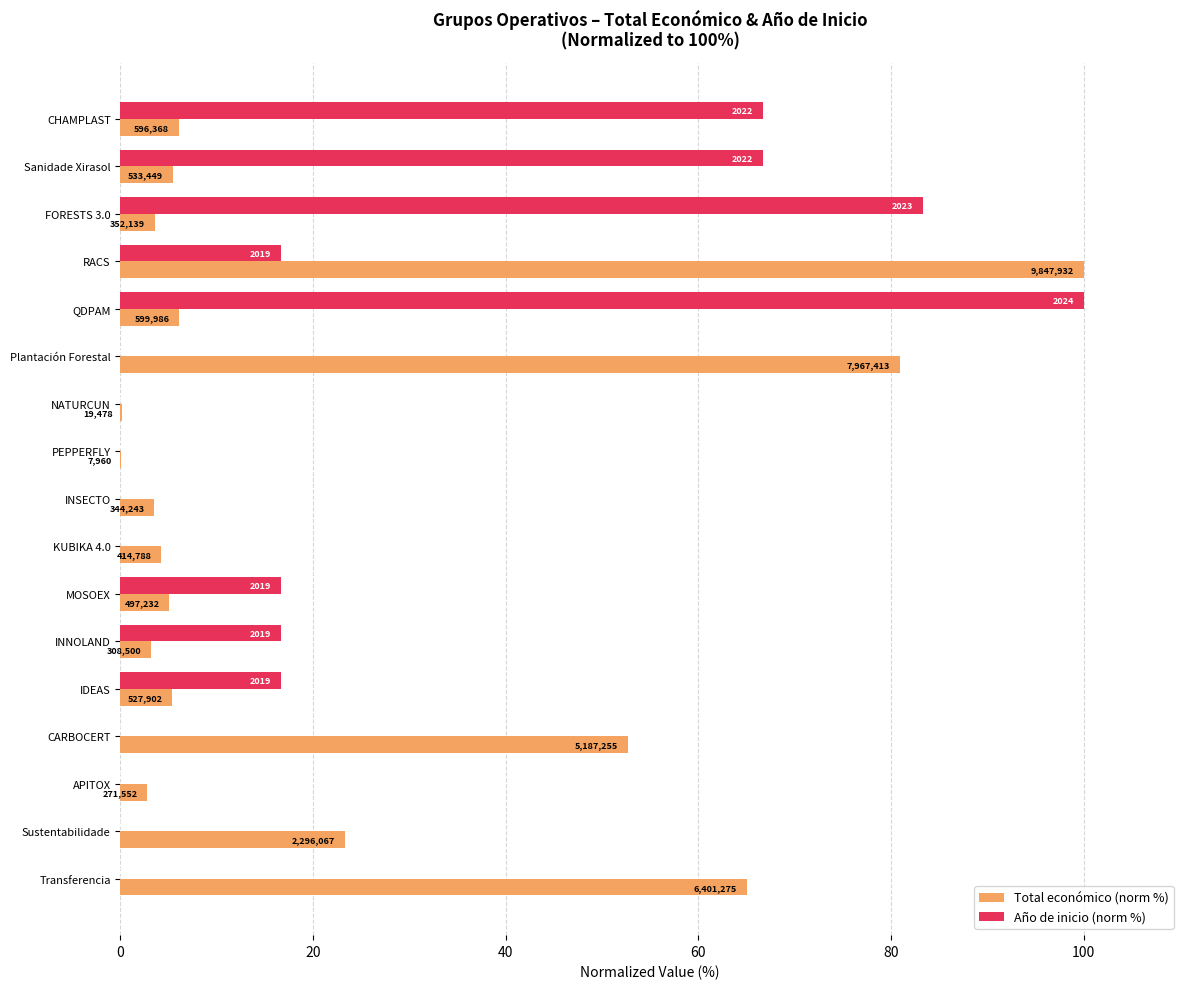

What are all the series names shown in the legend?

Total económico (norm %), Año de inicio (norm %)